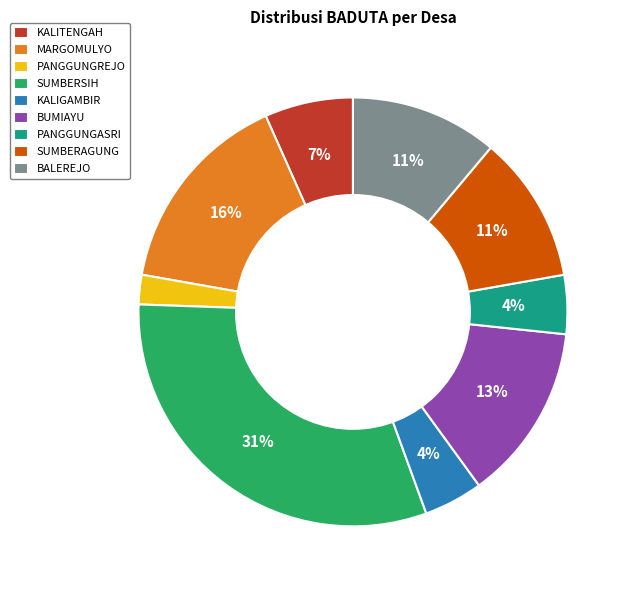

What percentage is the SUMBERSIH slice, to the nearest percent?

31%